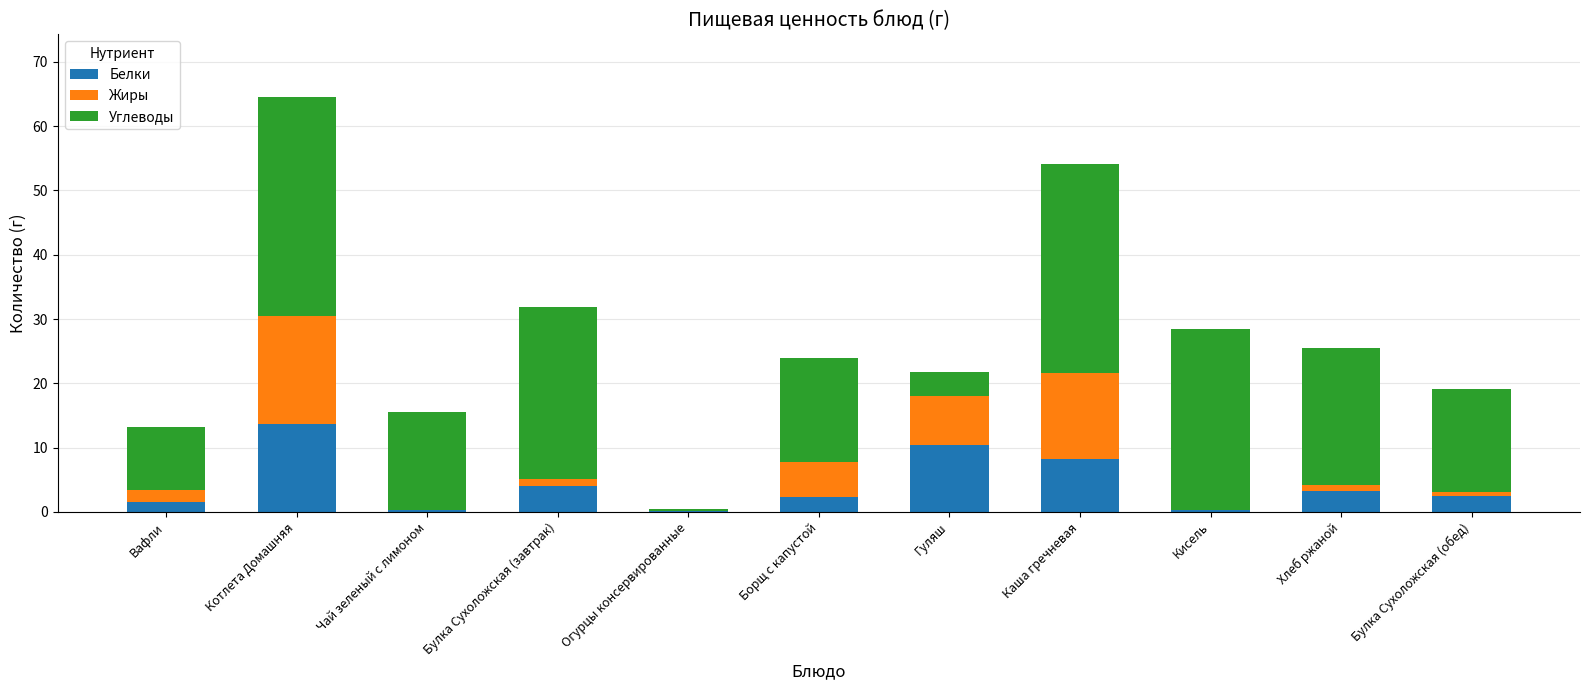

What is the total value across all series at Каша гречневая?

54.1